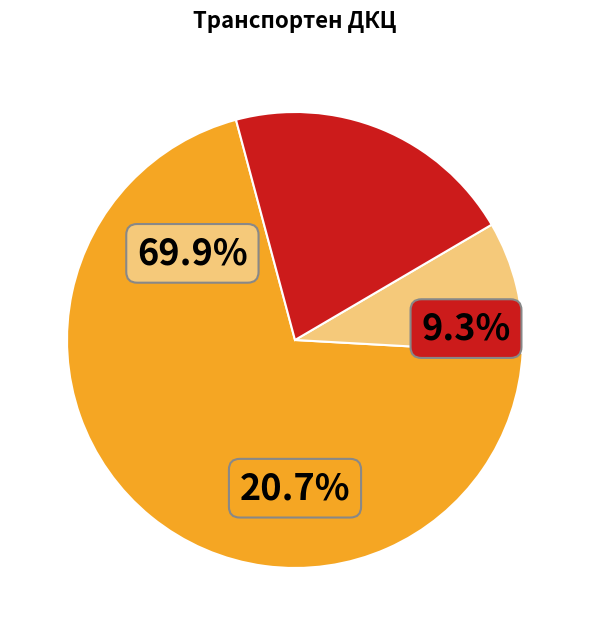

Is it true that Общи прегледи is 30% of the pie?

True